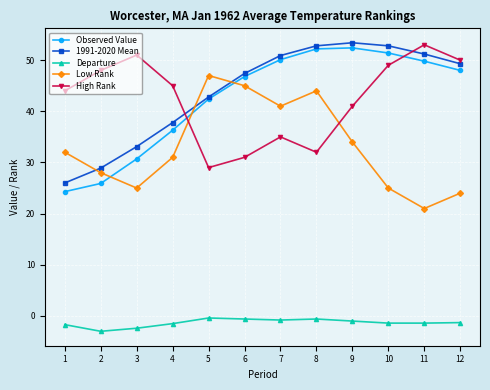

What is the total value across all series at 12?

170.0